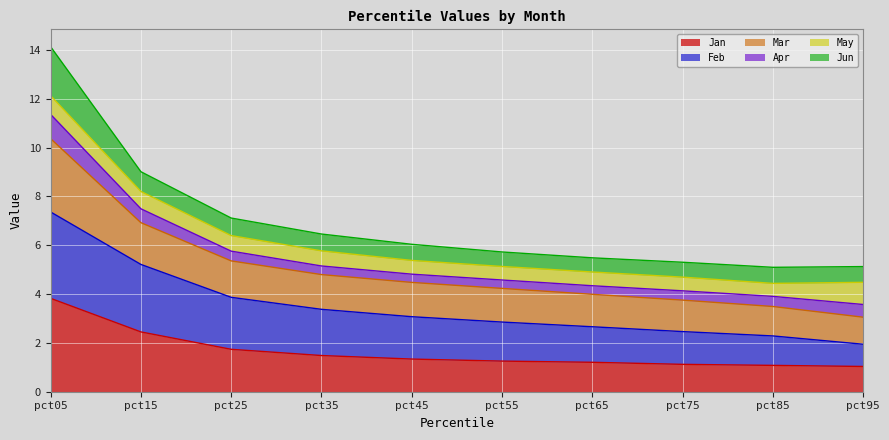

What is the total value across all series at pct15?

9.0